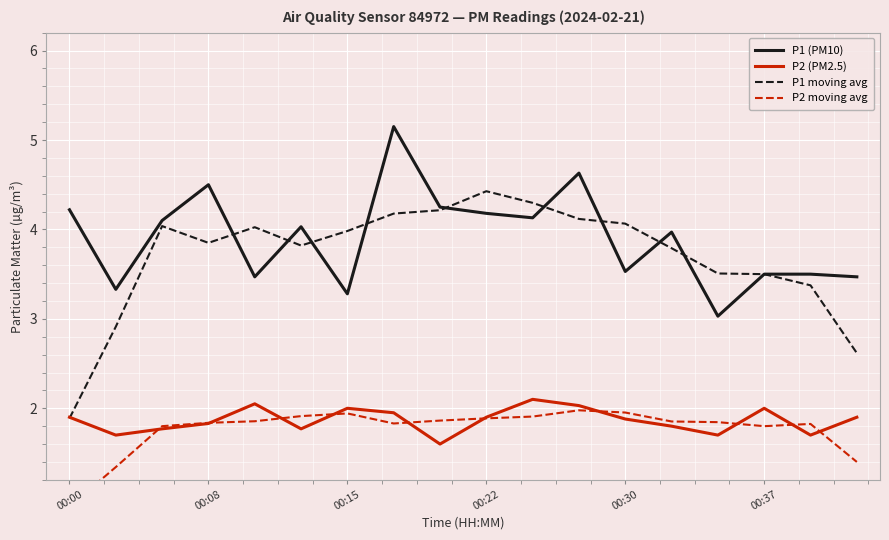

At which category does the chart reach its peak across all series?

7